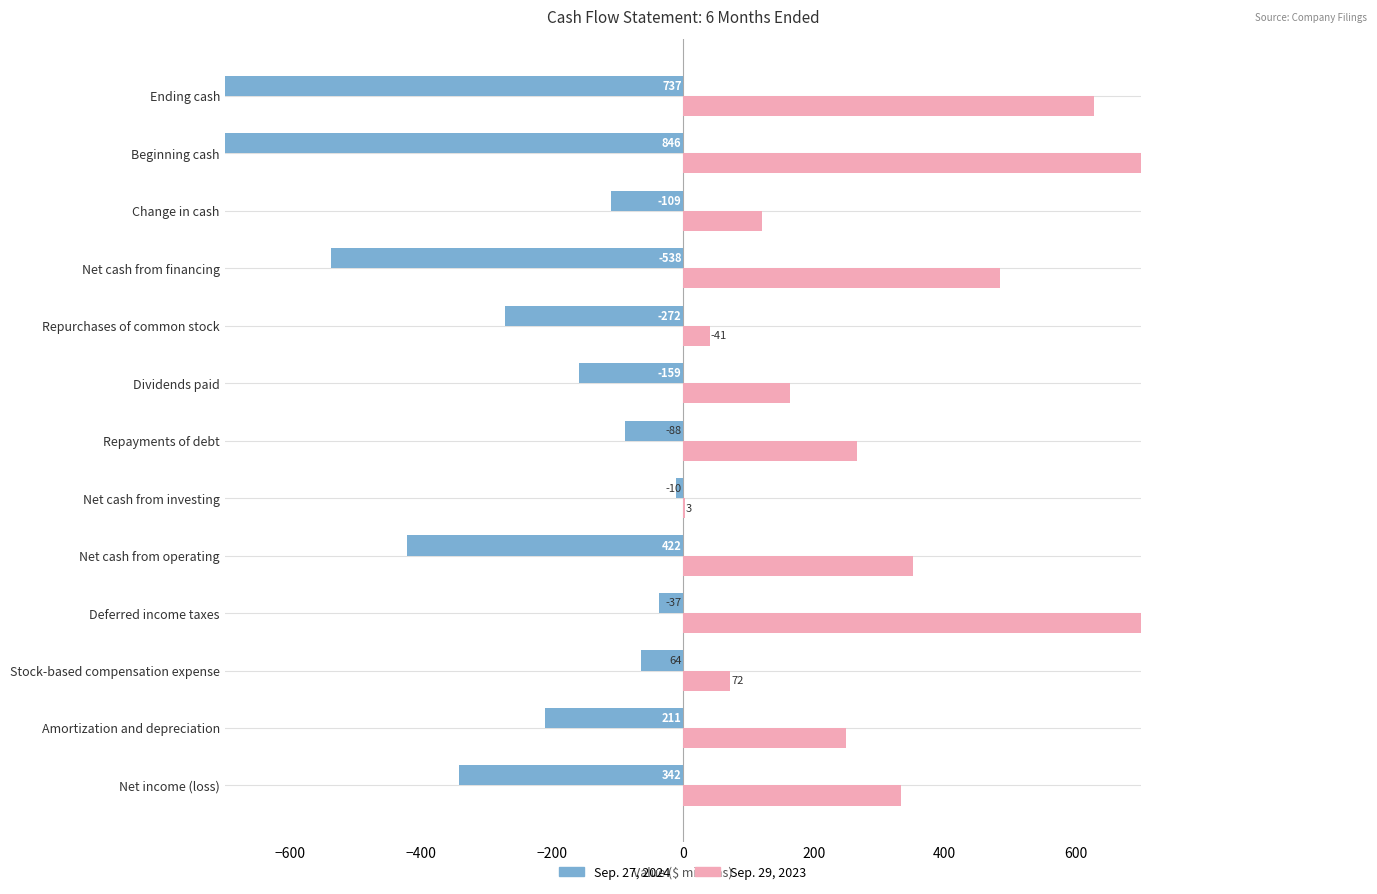

How many data points in Sep. 27, 2024 are above -211?

6